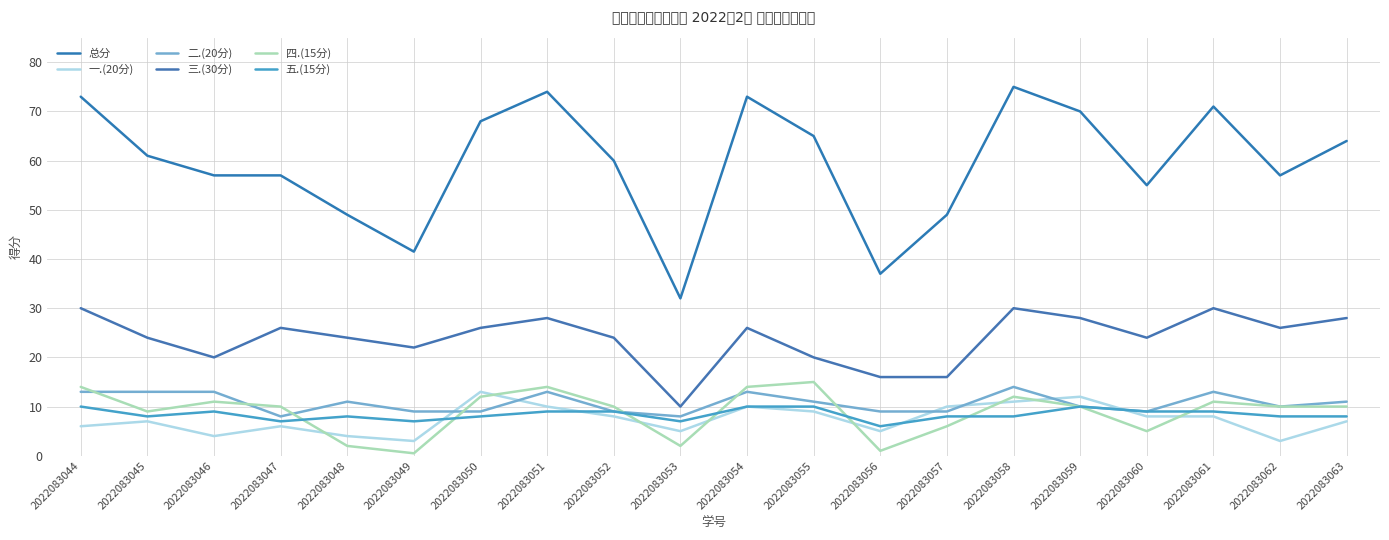

What is the total value across all series at 2022083045?

122.0